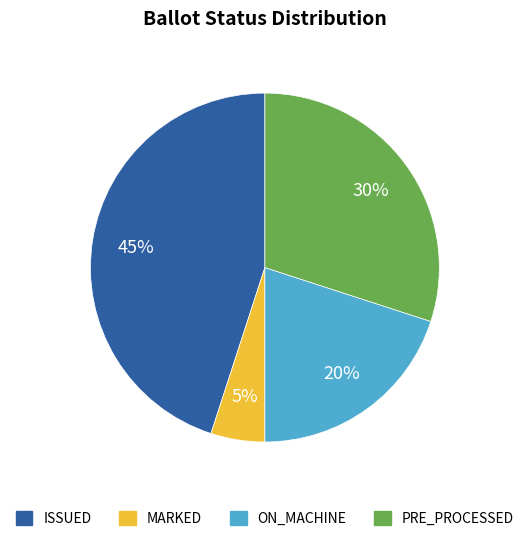

To the nearest percent, what portion does PRE_PROCESSED represent?

30%